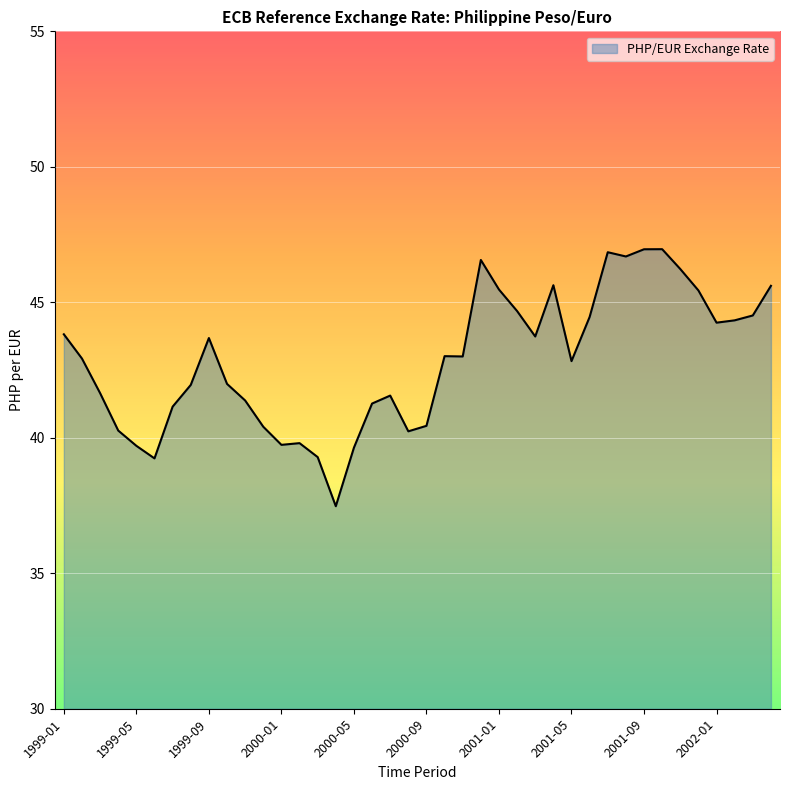

What is the maximum value shown in the chart?

47.0